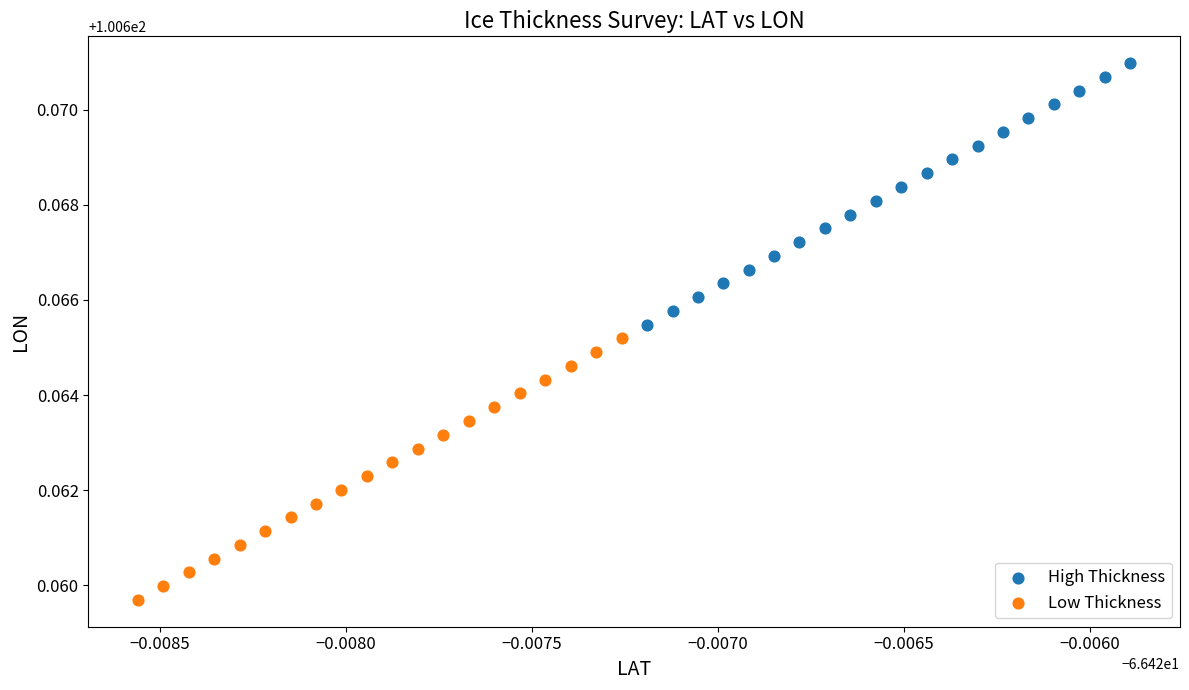

Which series reaches the maximum Y coordinate?

High Thickness